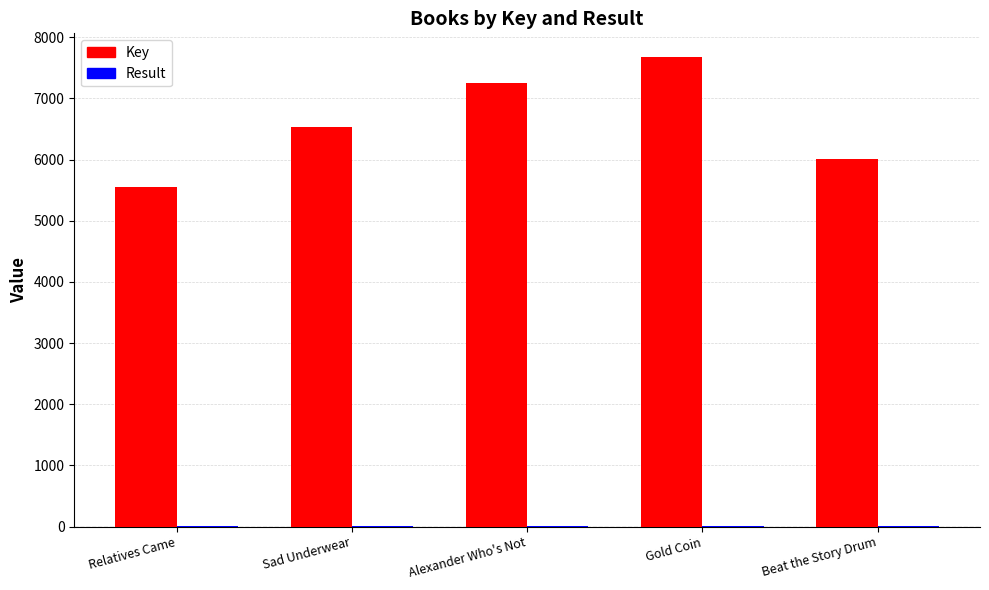

Which category has the highest value across all series?

Gold Coin